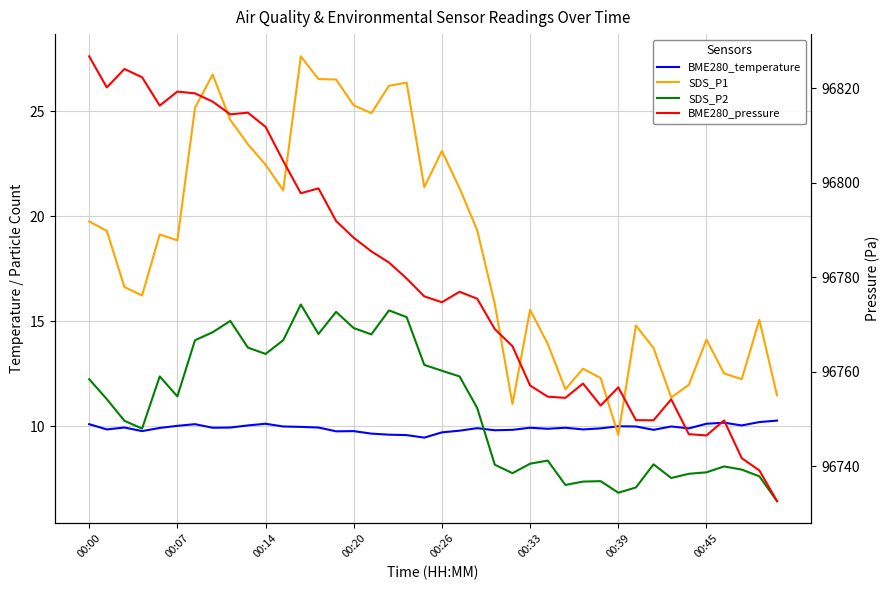

True or false: SDS_P1 has a value of 36.7 at 9.

False